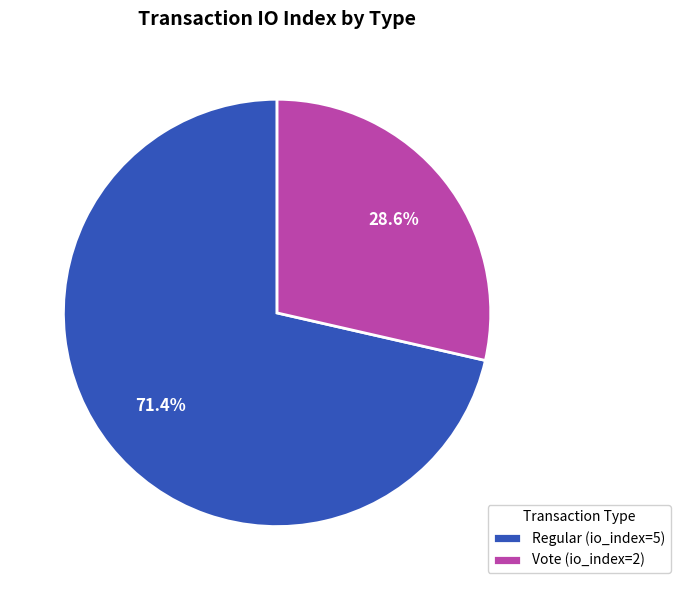

What percentage is NOT represented by Regular (io_index=5)?

28.6%